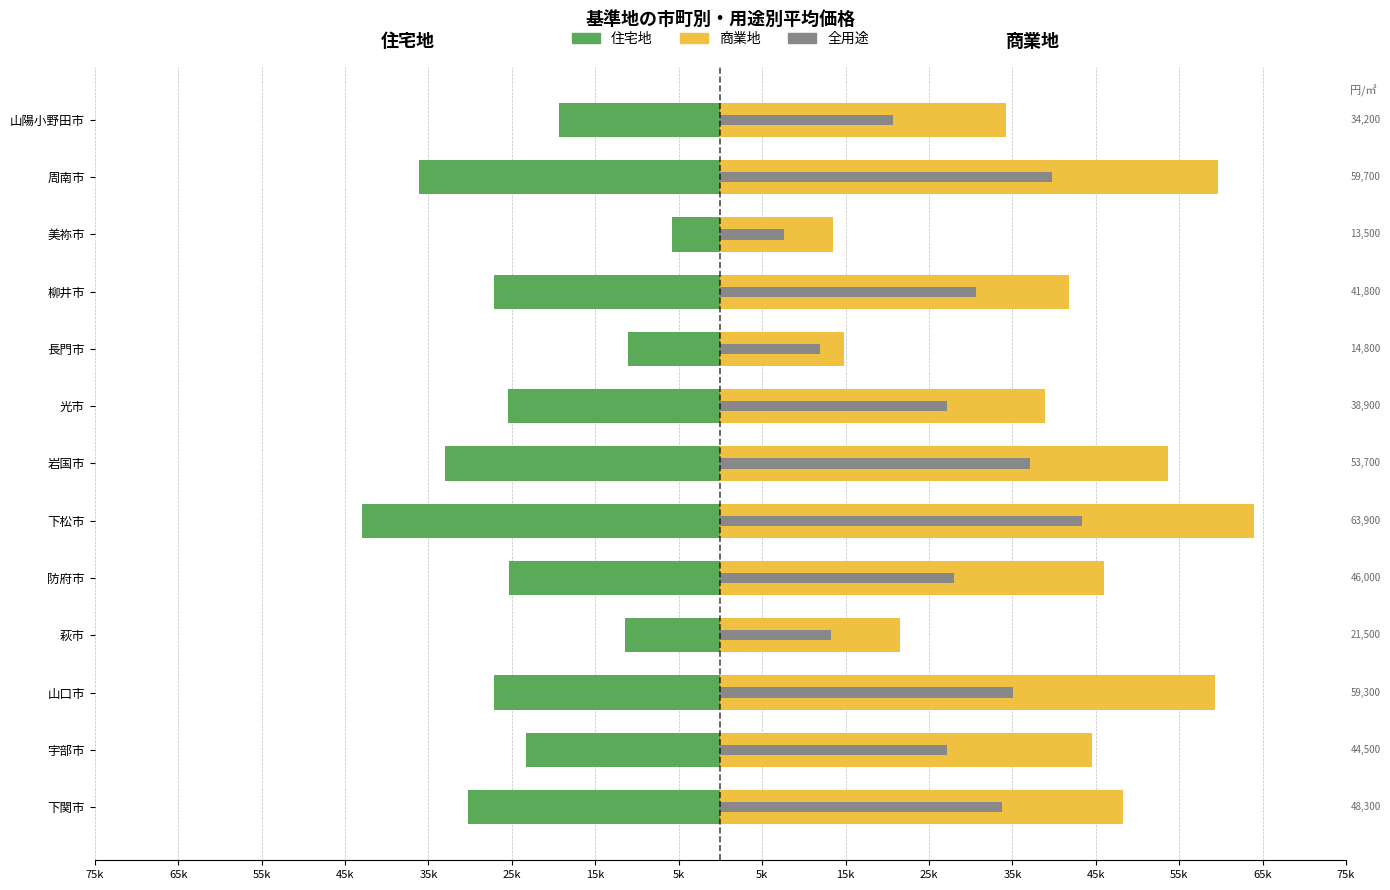

What is the greatest value displayed?

63900